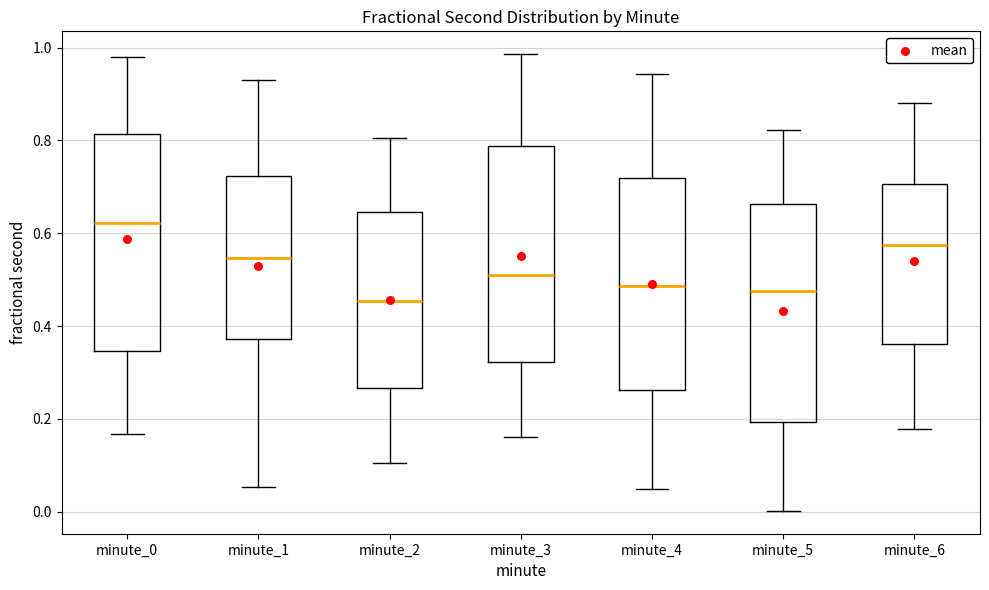

Where does the upper whisker of the box for minute_0 end on the y-axis? The values are not printed on the chart, so give them approximately, as read against the axis.

0.98